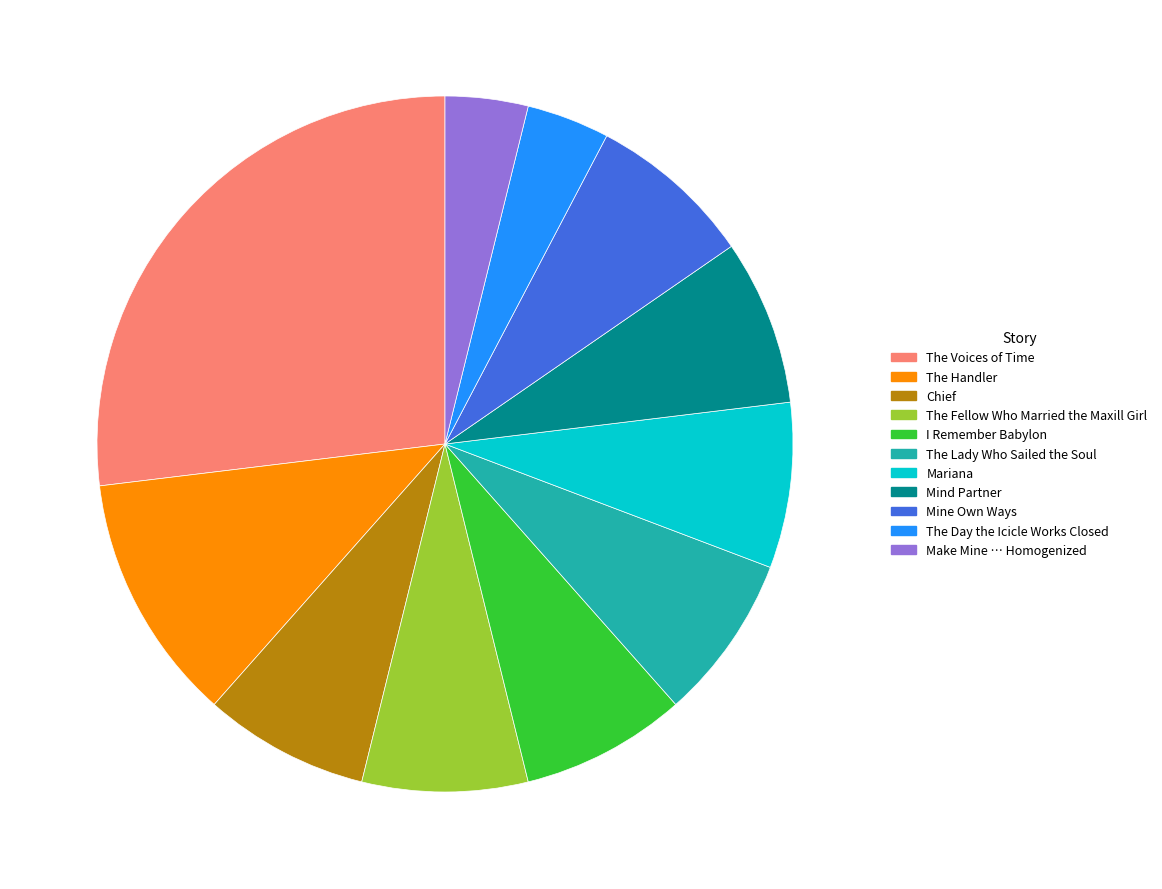

Does The Day the Icicle Works Closed account for over 50% of the chart?

No